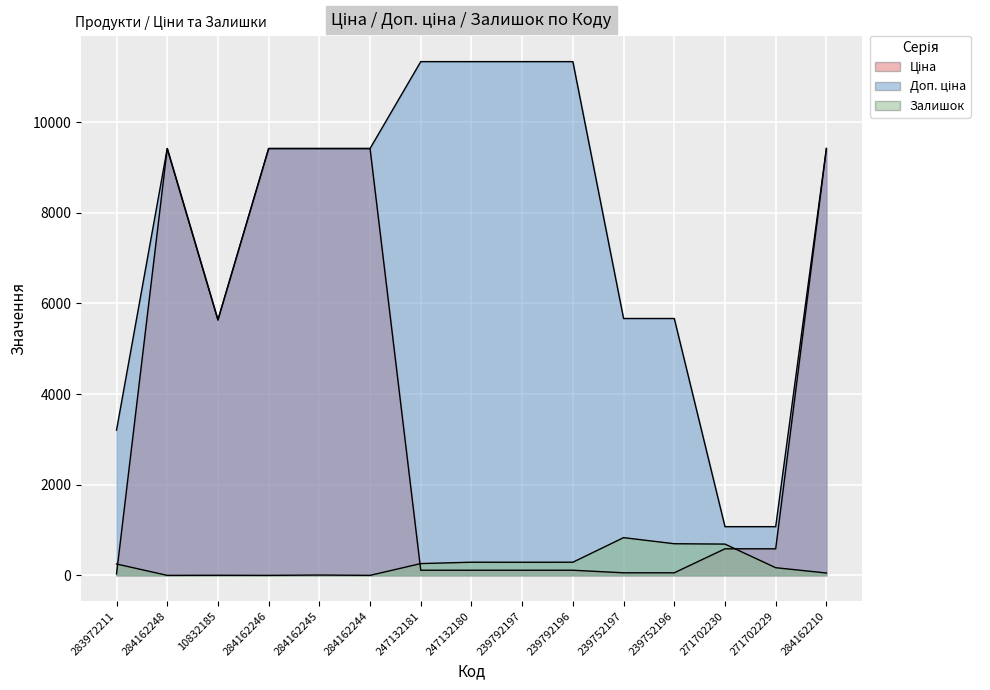

Does the chart display data point markers on the line(s)?

No